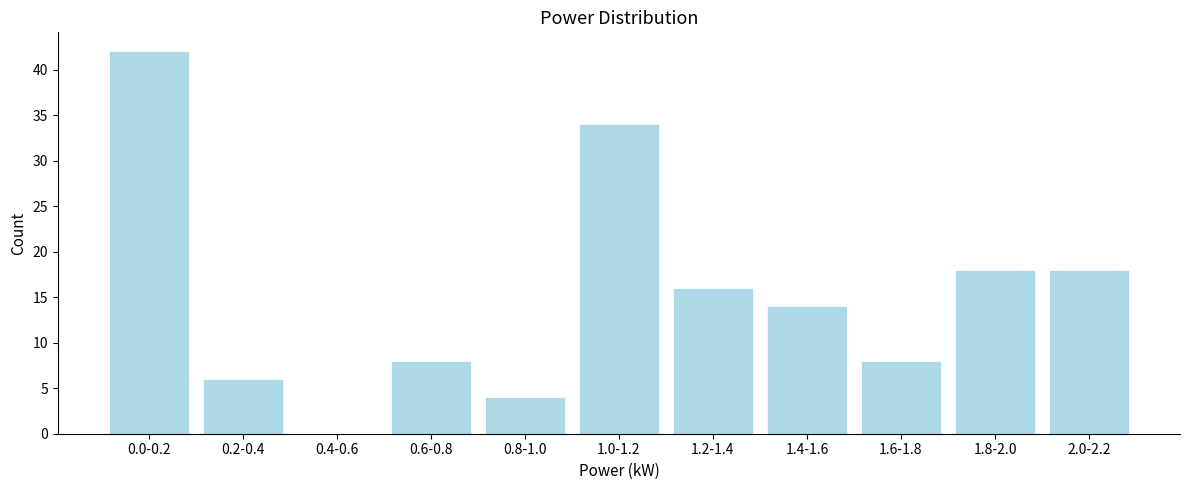

Reading right to left, list all the values displayed in this chart.

2.0-2.2=18	1.8-2.0=18	1.6-1.8=8	1.4-1.6=14	1.2-1.4=16	1.0-1.2=34	0.8-1.0=4	0.6-0.8=8	0.4-0.6=0	0.2-0.4=6	0.0-0.2=42